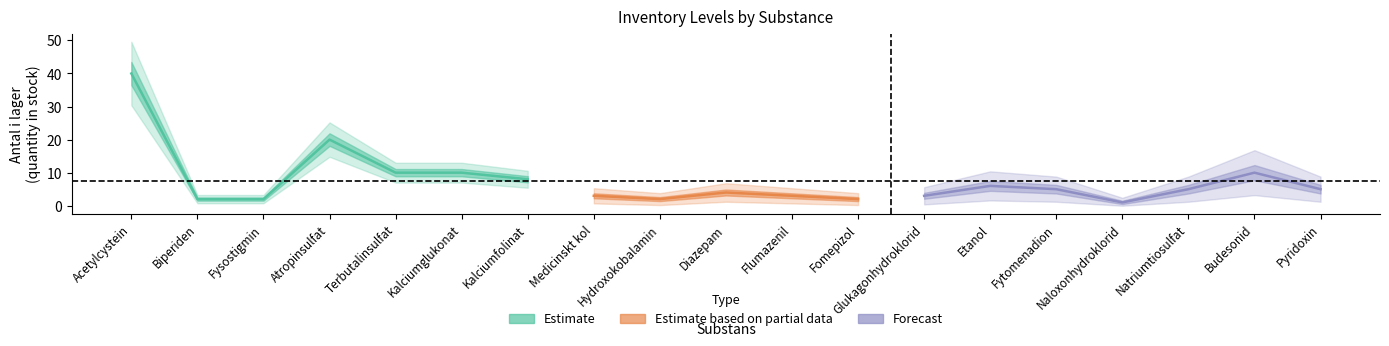

What position from the right is 7?

12